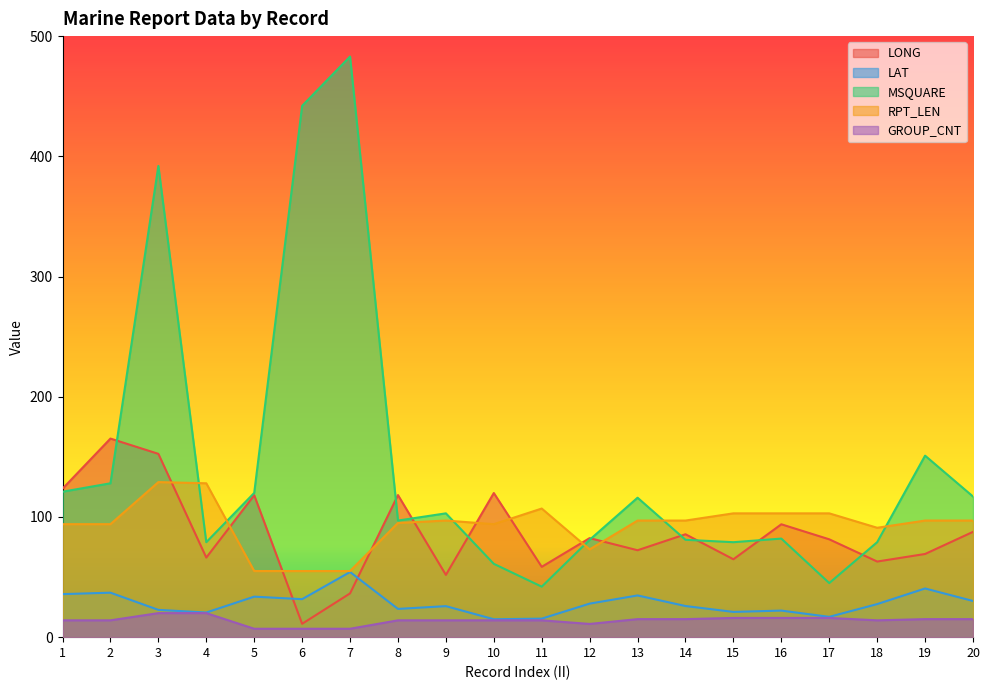

Read the GROUP_CNT value at 5.

7.0